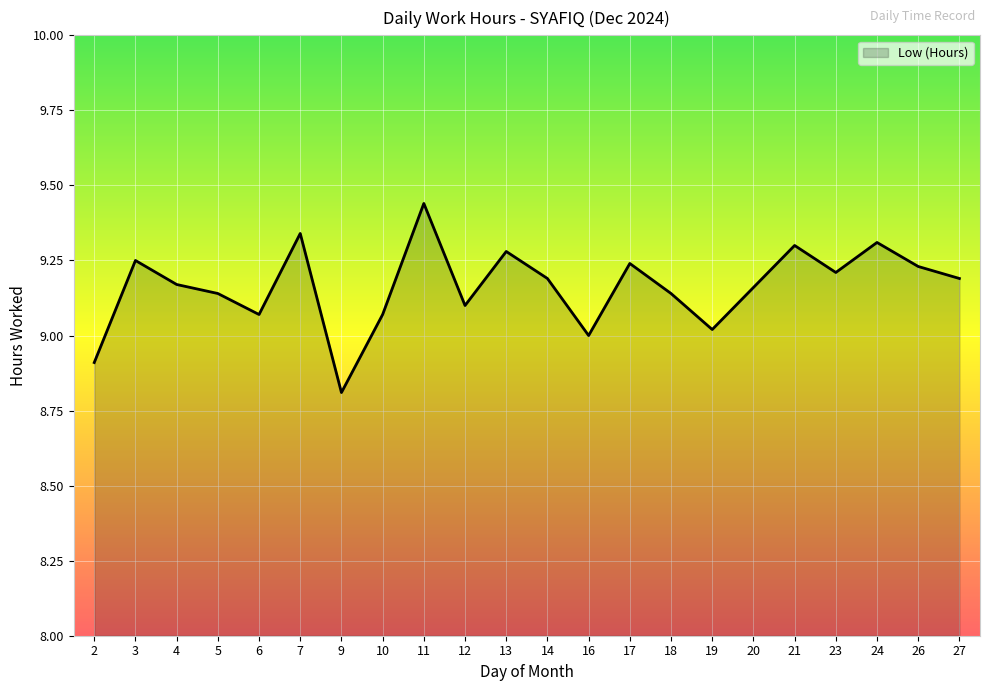

Is it true that the value at 21 is 14.6?

False